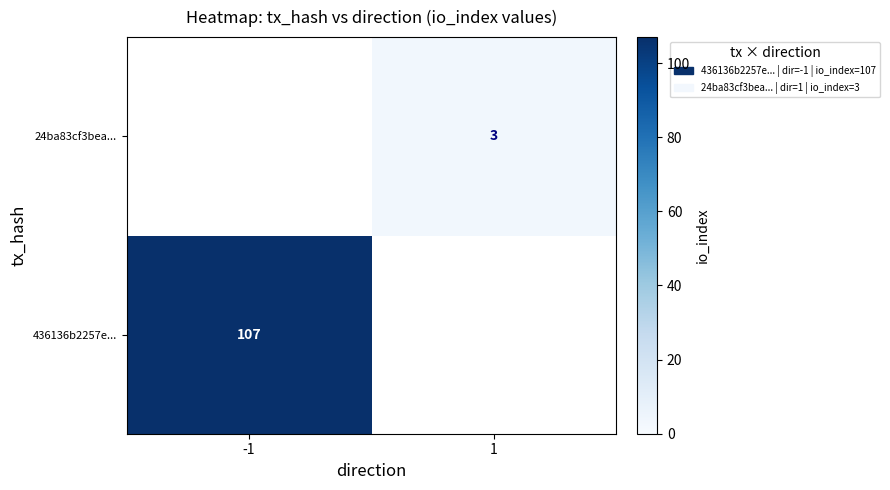

Is it true that 24ba83cf3bea... equals 3 at 1?

True